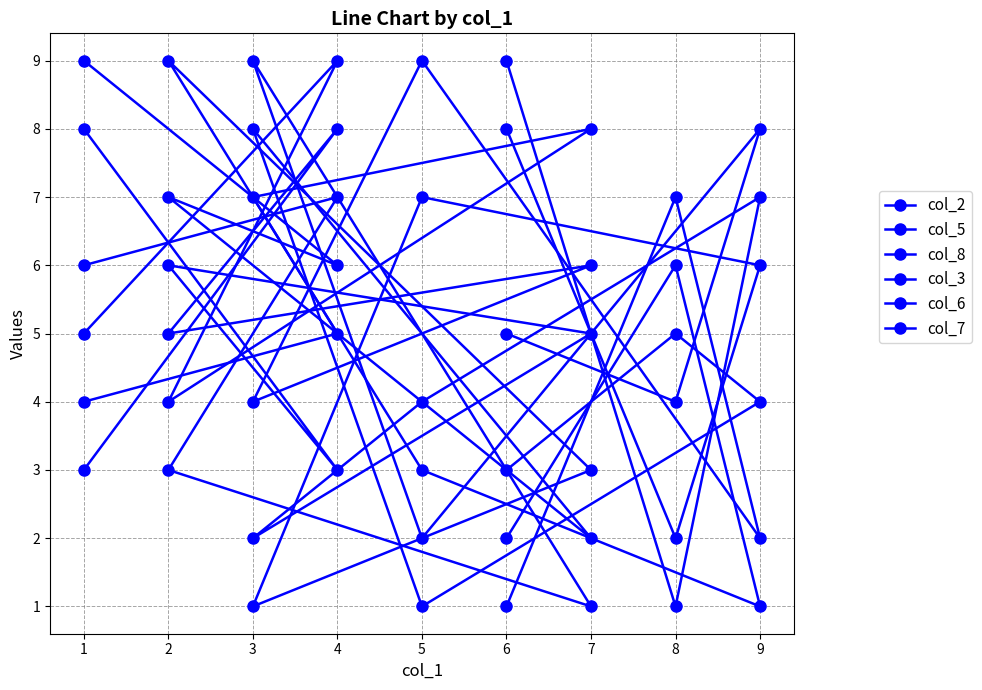

How many lines are shown in the chart?

6